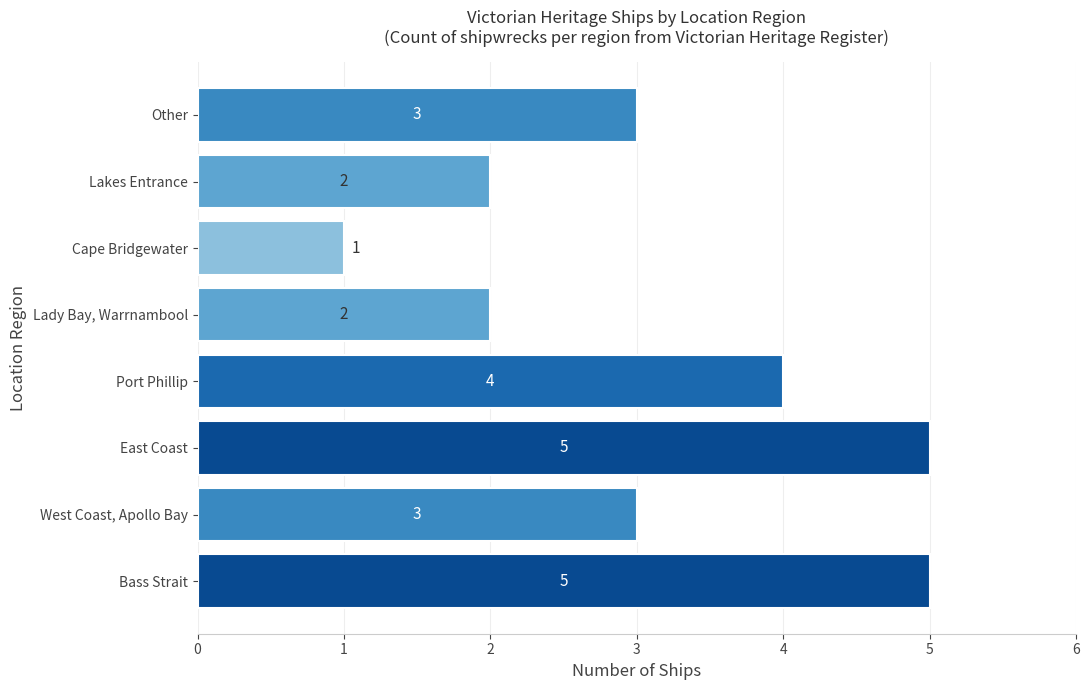

What is the average value?

3